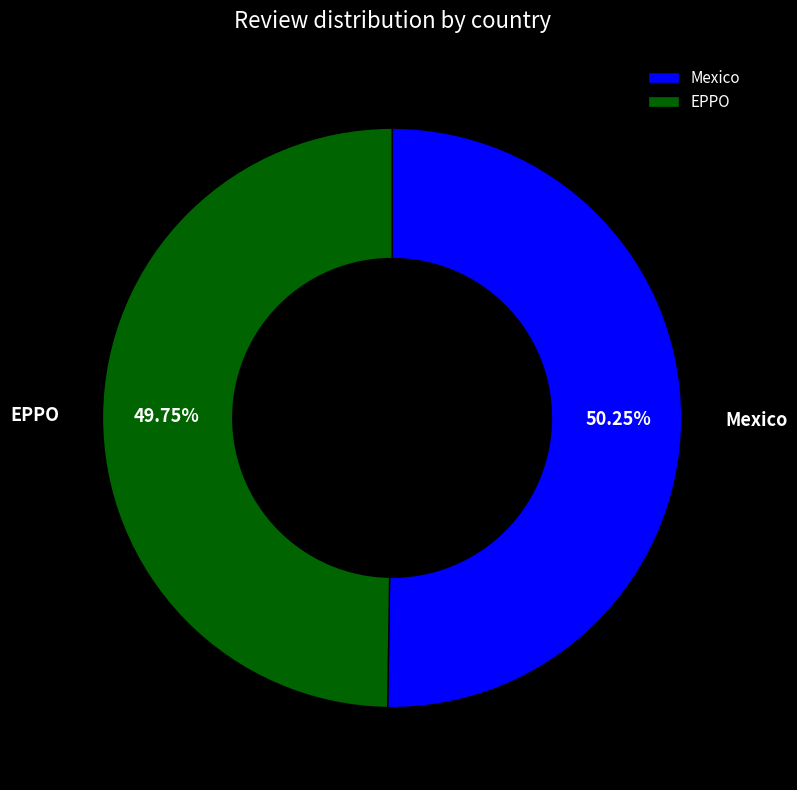

Does any single category account for the majority?

Yes